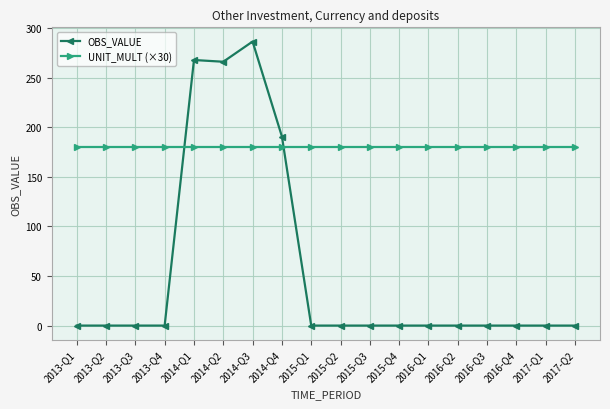

What is the label of the 3rd point from the right?

2016-Q4